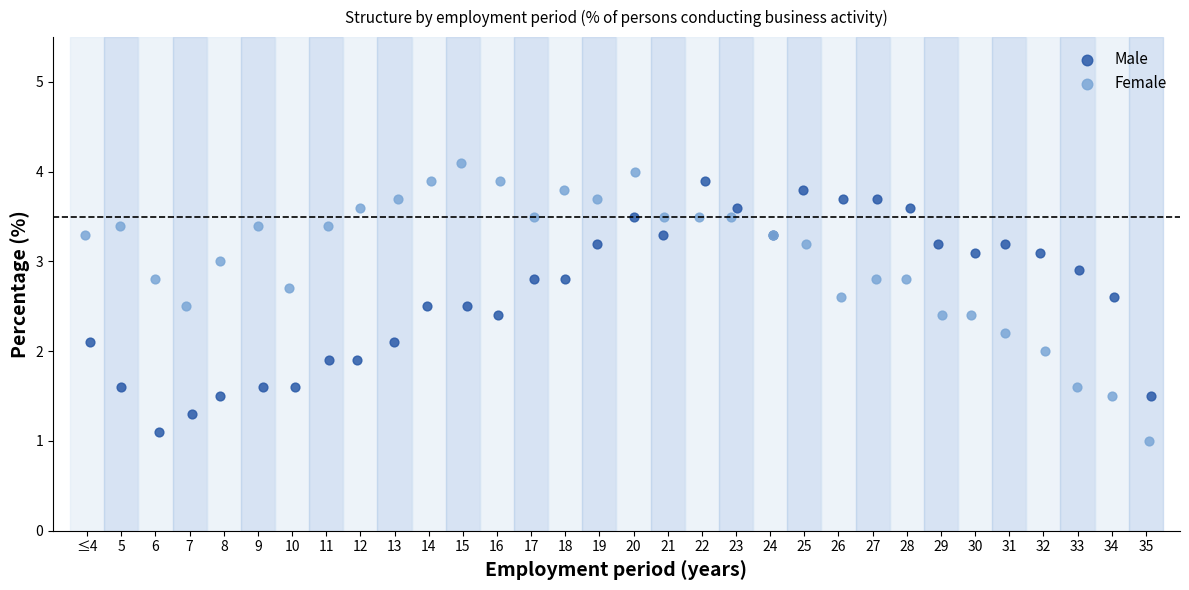

Which series contains the lowest Y value?

Female